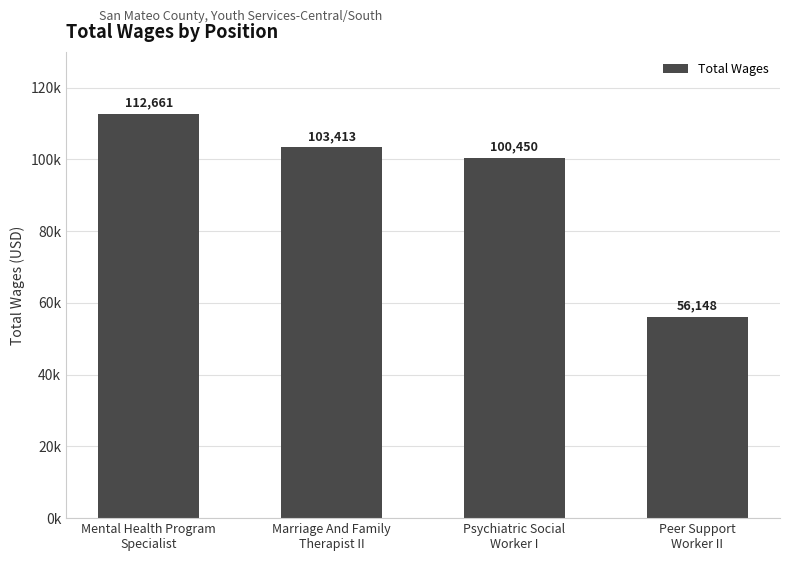

Does the chart contain stacked bars?

No